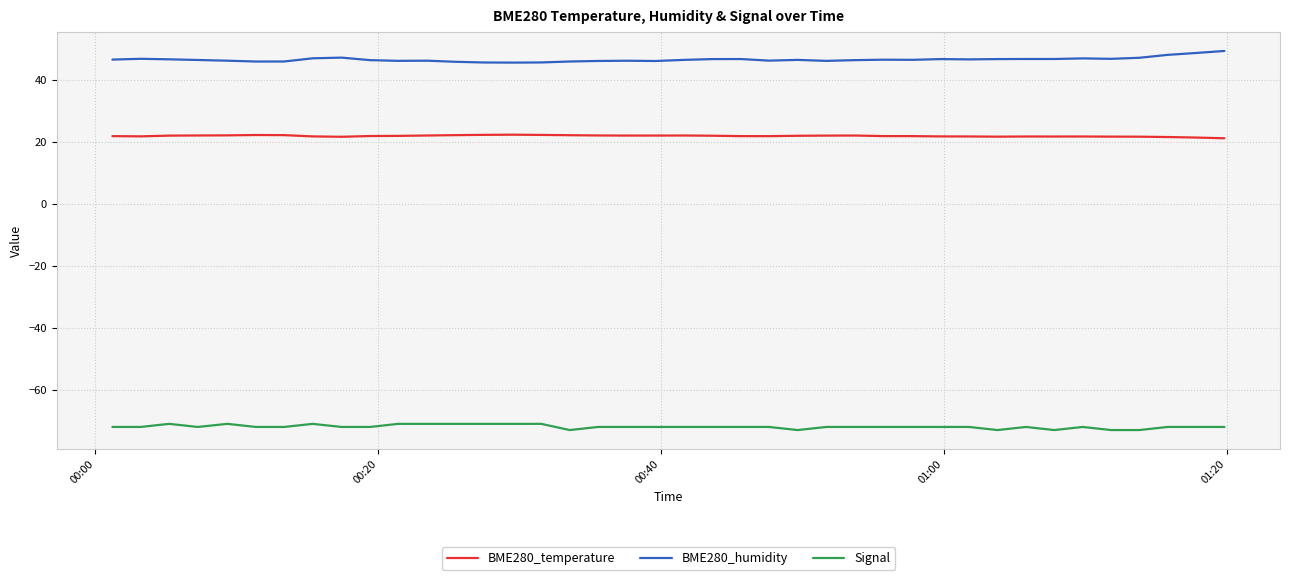

Which series has the largest total across all categories?

BME280_humidity